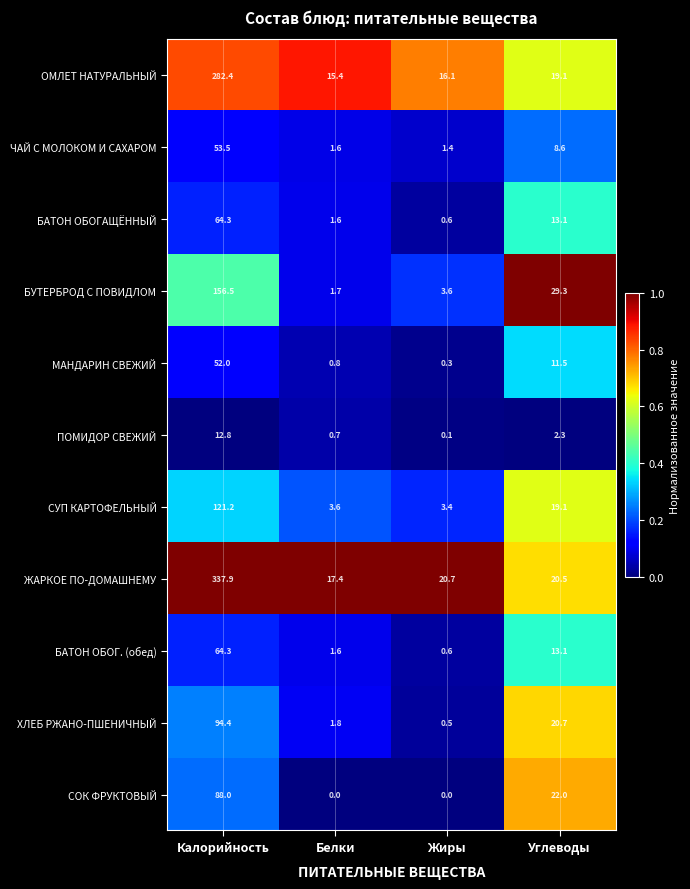

At which category is the sum across all series the highest?

Калорийность